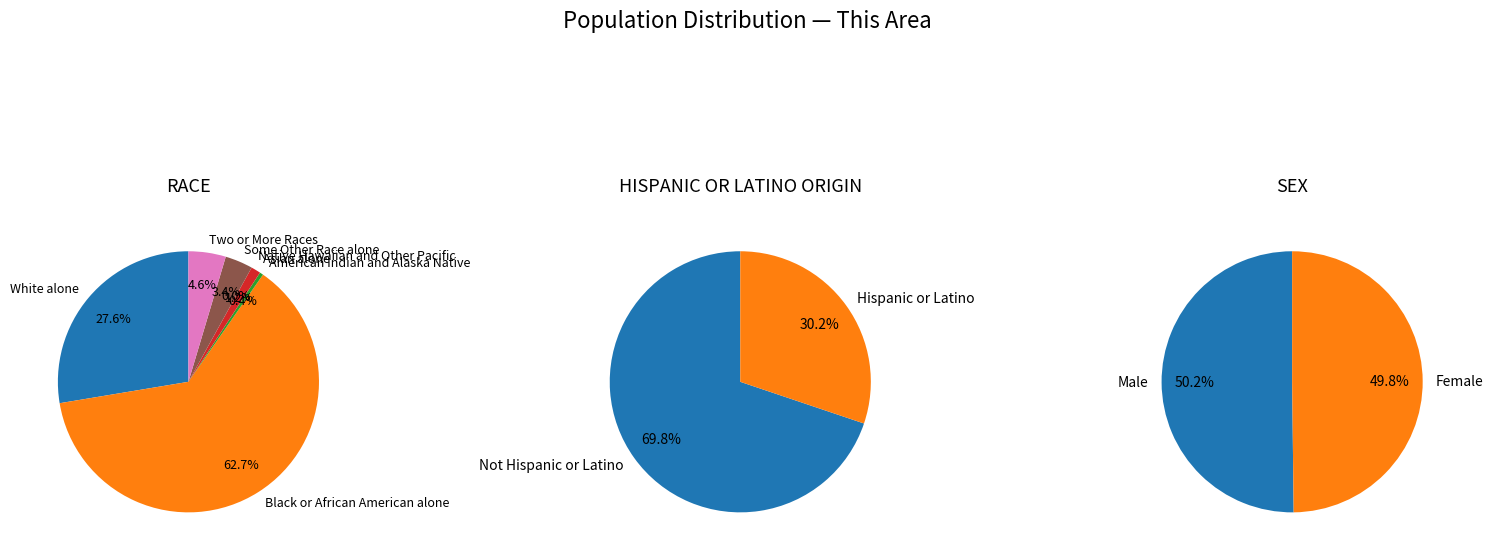

How many segments does this pie chart have?

7